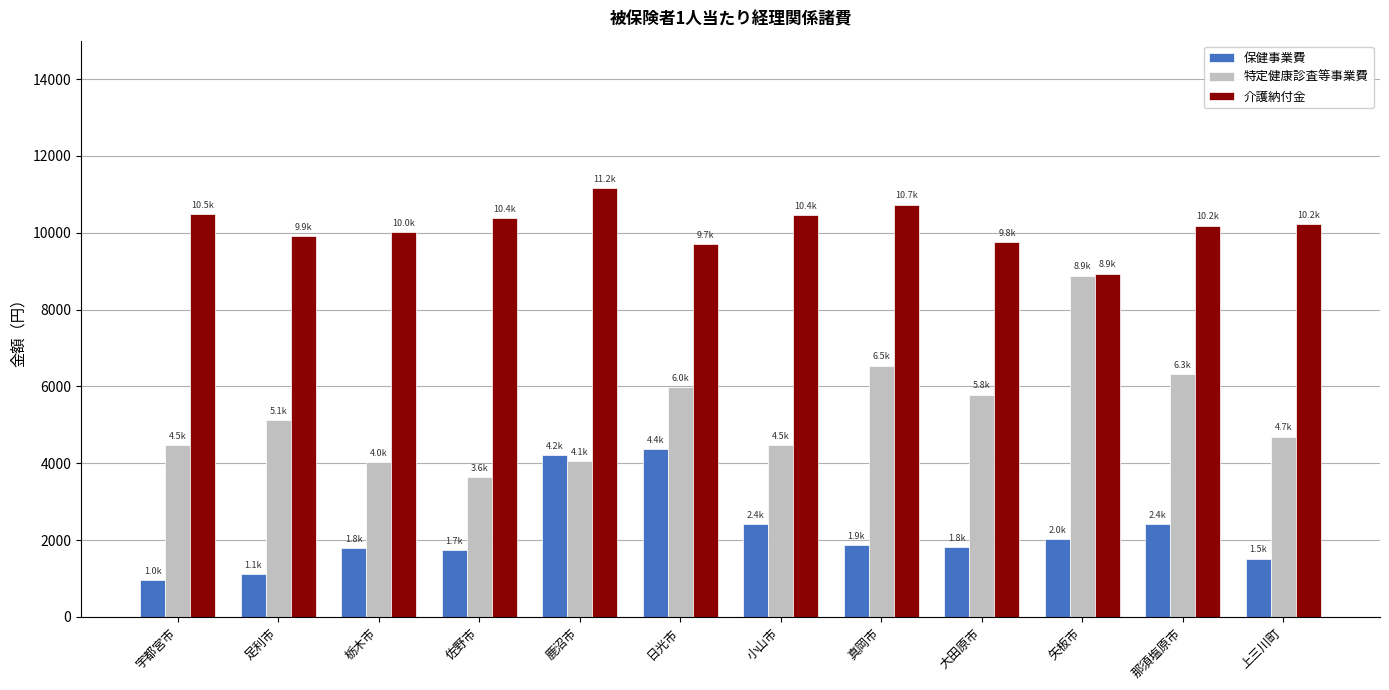

What is the smallest value displayed?

964.4